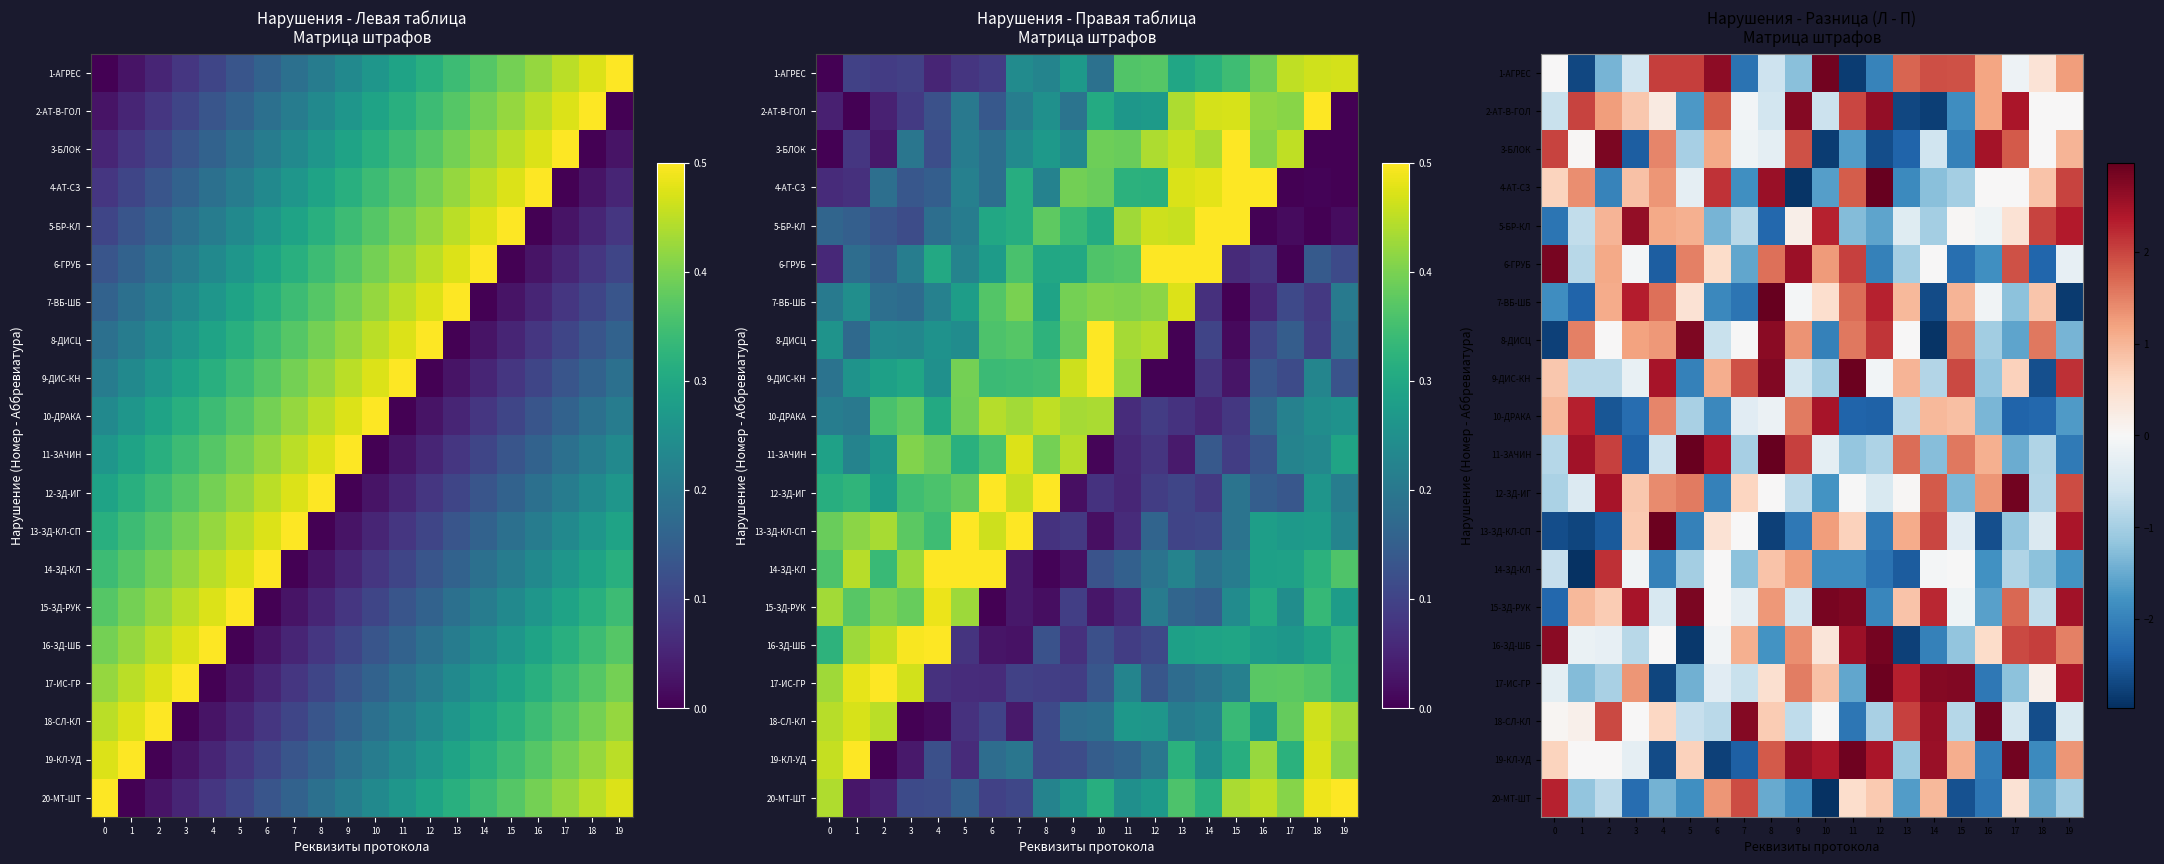

How many data points in 10-ДРАКА are less than 0?

13